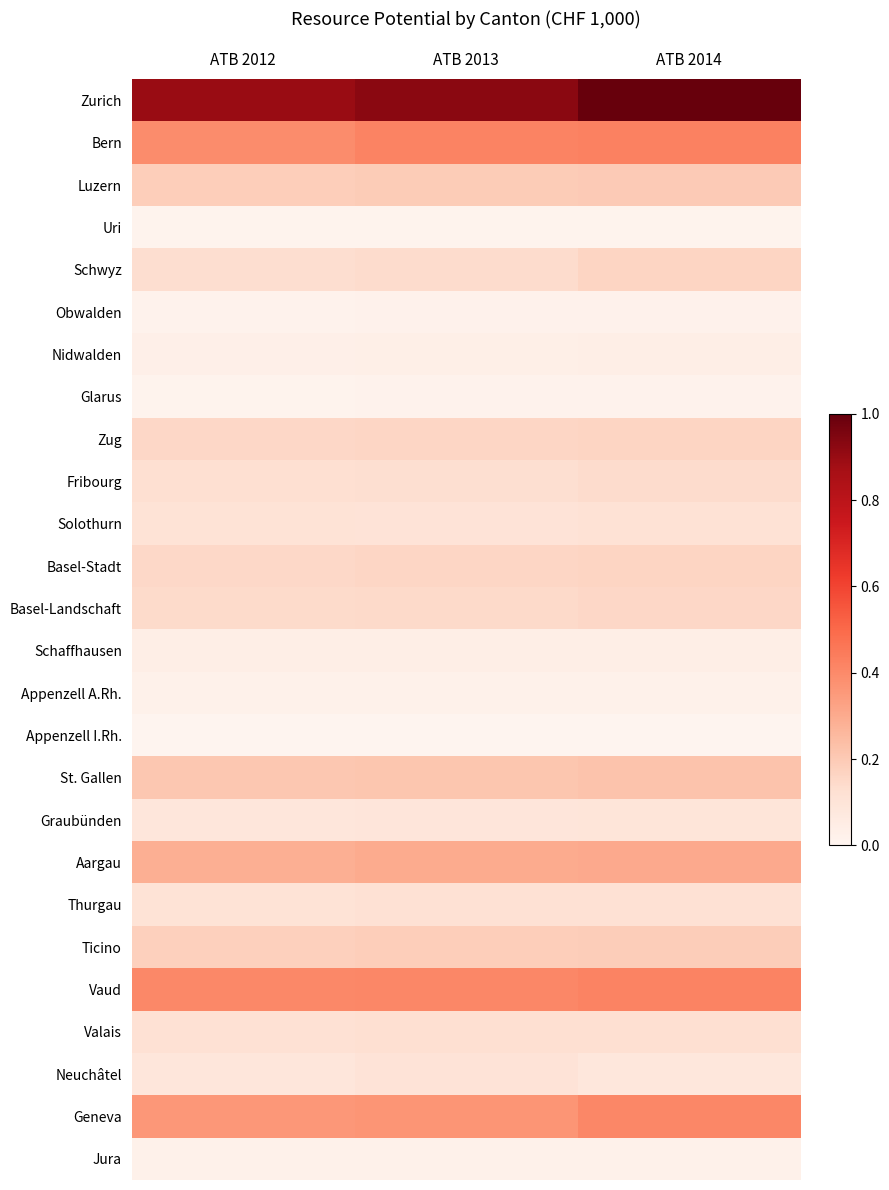

Rank the series at ATB 2013 from highest to lowest value.

Zurich, Bern, Vaud, Geneva, Aargau, St. Gallen, Luzern, Ticino, Zug, Basel-Stadt, Basel-Landschaft, Schwyz, Fribourg, Valais, Thurgau, Solothurn, Neuchâtel, Graubünden, Schaffhausen, Nidwalden, Jura, Appenzell A.Rh., Obwalden, Glarus, Uri, Appenzell I.Rh.